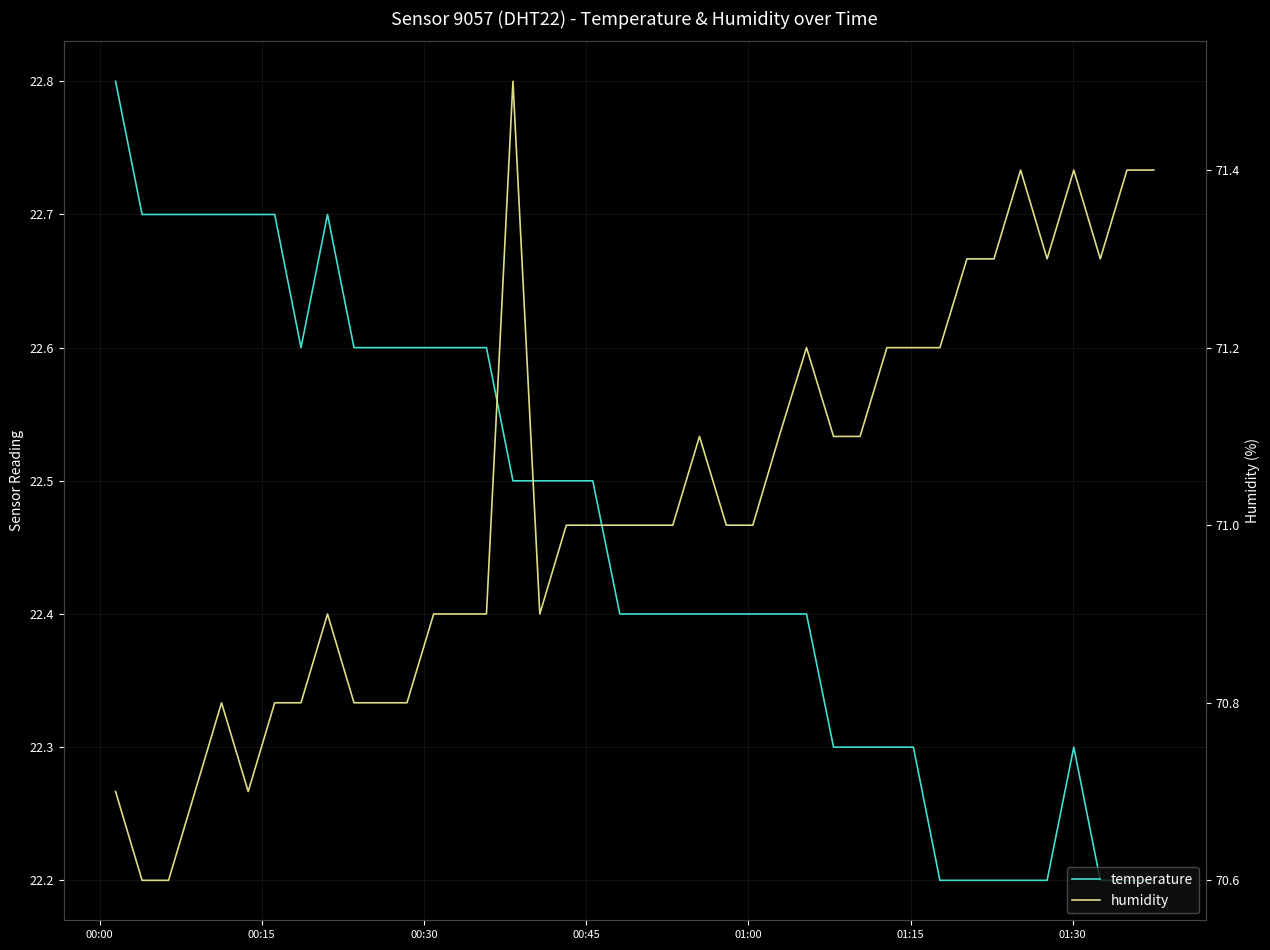

What is the greatest value displayed?

71.5